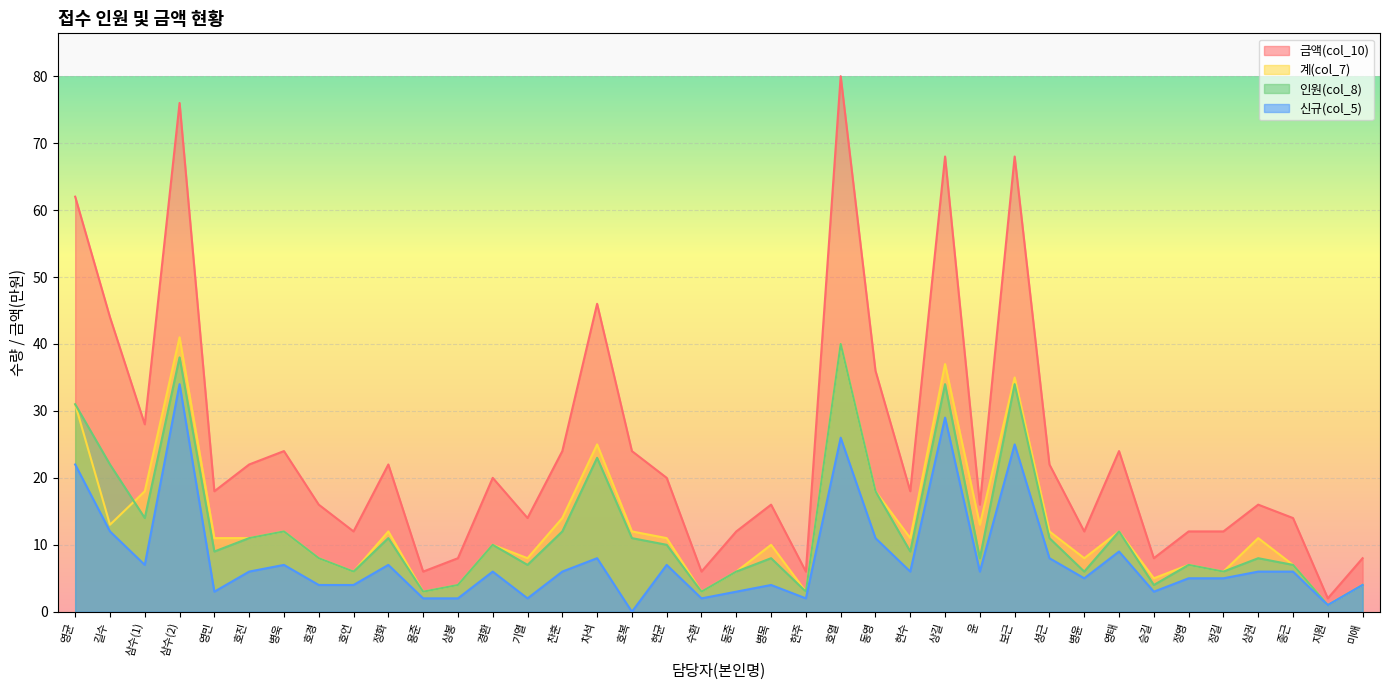

Reading left to right, list all the values displayed in this chart.

금액(col_10): 62	44	28	76	18	22	24	16	12	22	6	8	20	14	24	46	24	20	6	12	16	6	80	36	18	68	16	68	22	12	24	8	12	12	16	14	2	8
계(col_7): 31	13	18	41	11	11	12	8	6	12	3	4	10	8	14	25	12	11	3	6	10	3	40	18	11	37	13	35	12	8	12	5	7	6	11	7	1	4
인원(col_8): 31	22	14	38	9	11	12	8	6	11	3	4	10	7	12	23	11	10	3	6	8	3	40	18	9	34	8	34	11	6	12	4	7	6	8	7	1	4
신규(col_5): 22	12	7	34	3	6	7	4	4	7	2	2	6	2	6	8	0	7	2	3	4	2	26	11	6	29	6	25	8	5	9	3	5	5	6	6	1	4